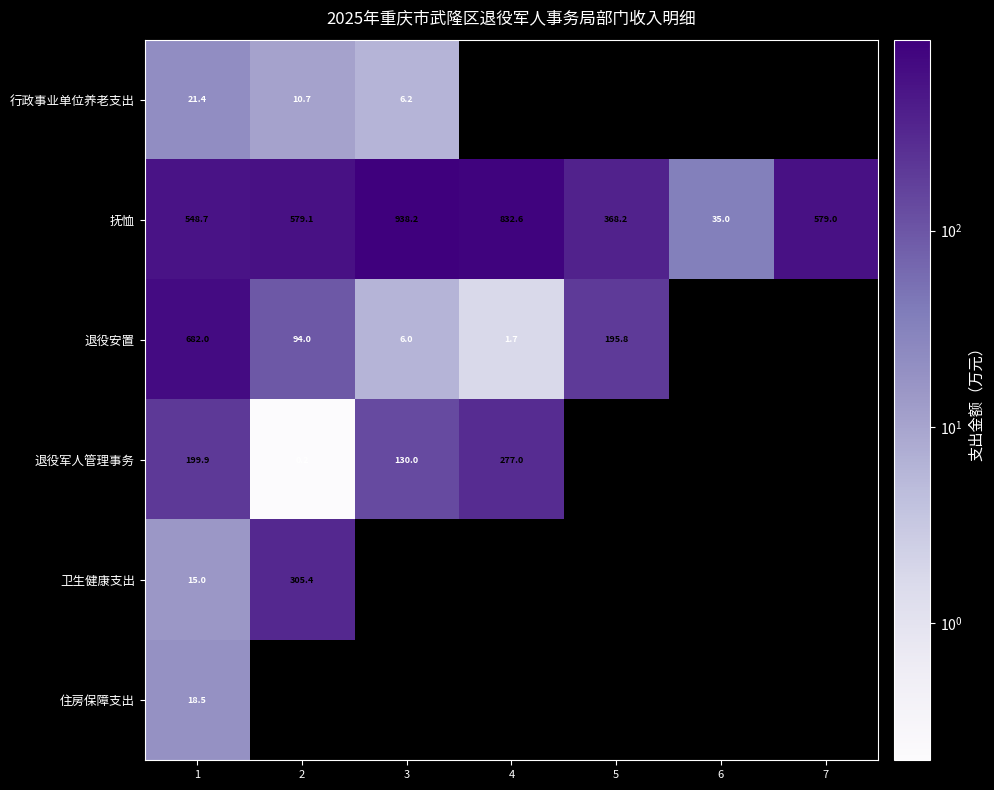

At which label does 卫生健康支出 reach its minimum?

1